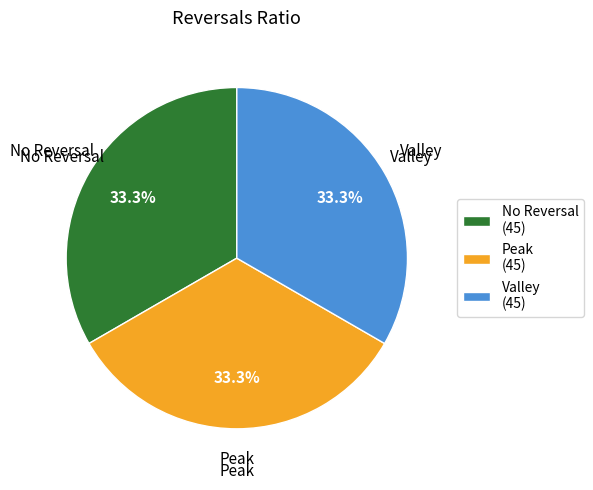

Is there any slice that represents more than half of the pie?

No